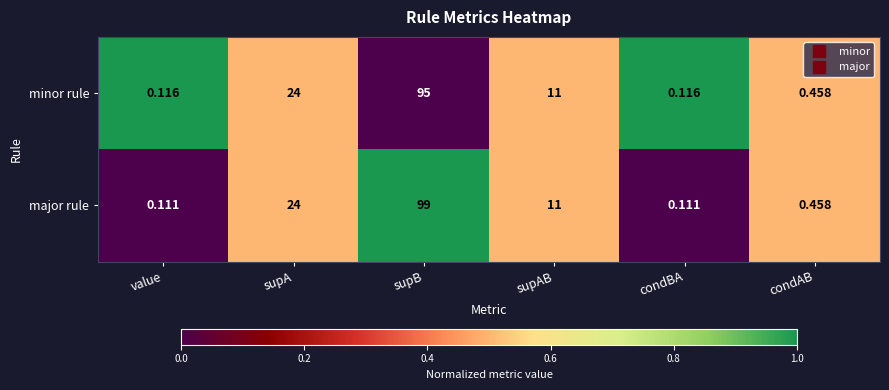

Where does the major rule series first go above 11?

supA